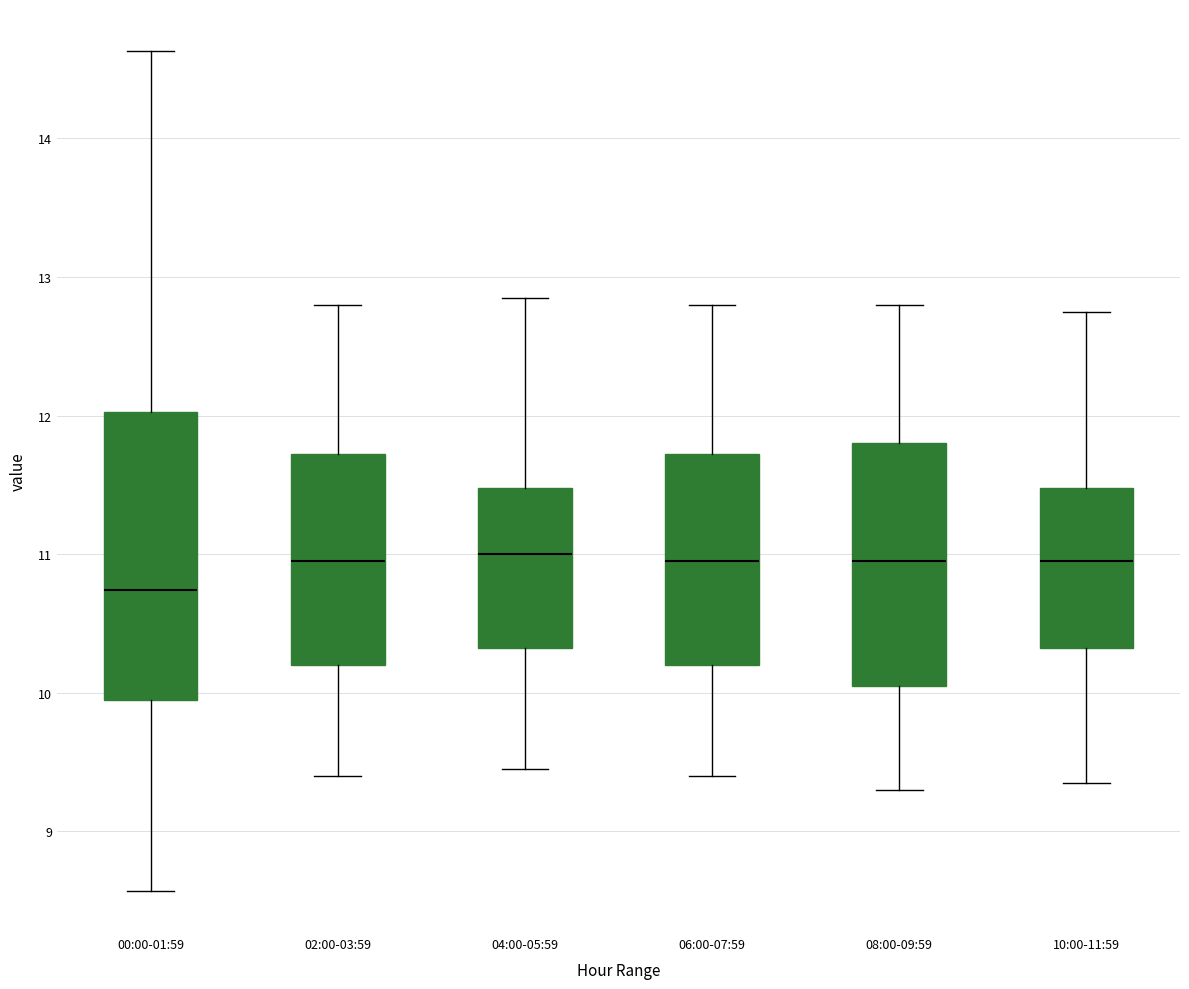

Which box is the tallest, from its lower edge to its upper edge?

00:00-01:59